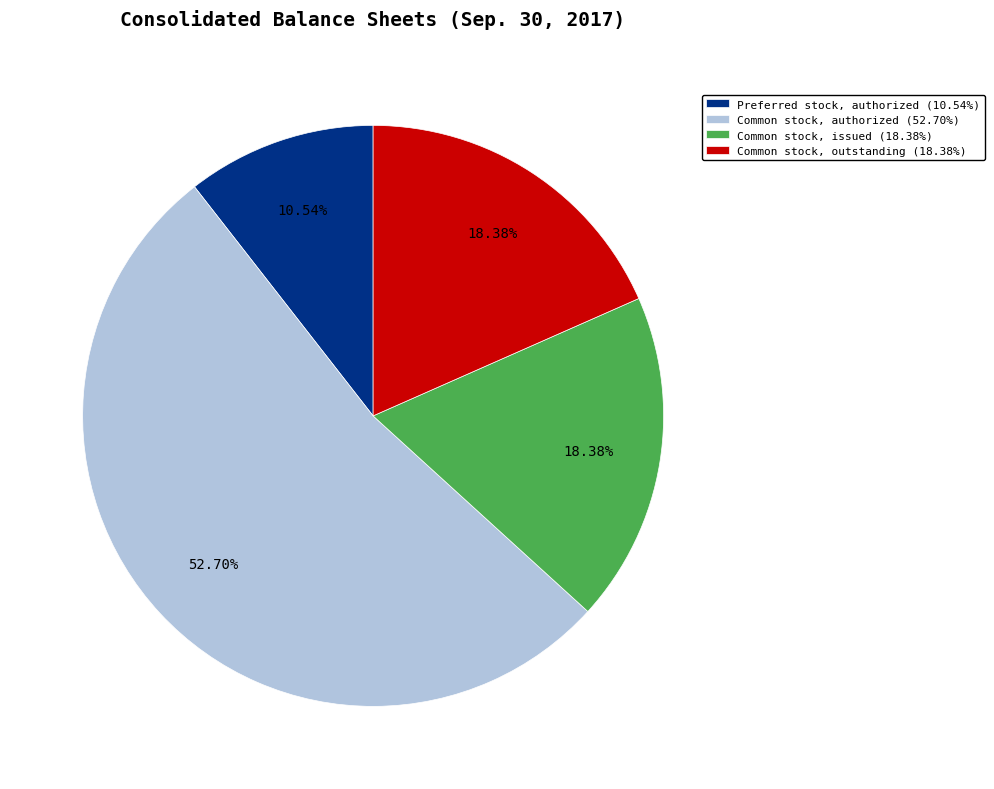

Which category accounts for the majority?

Common stock, authorized (52.70%)